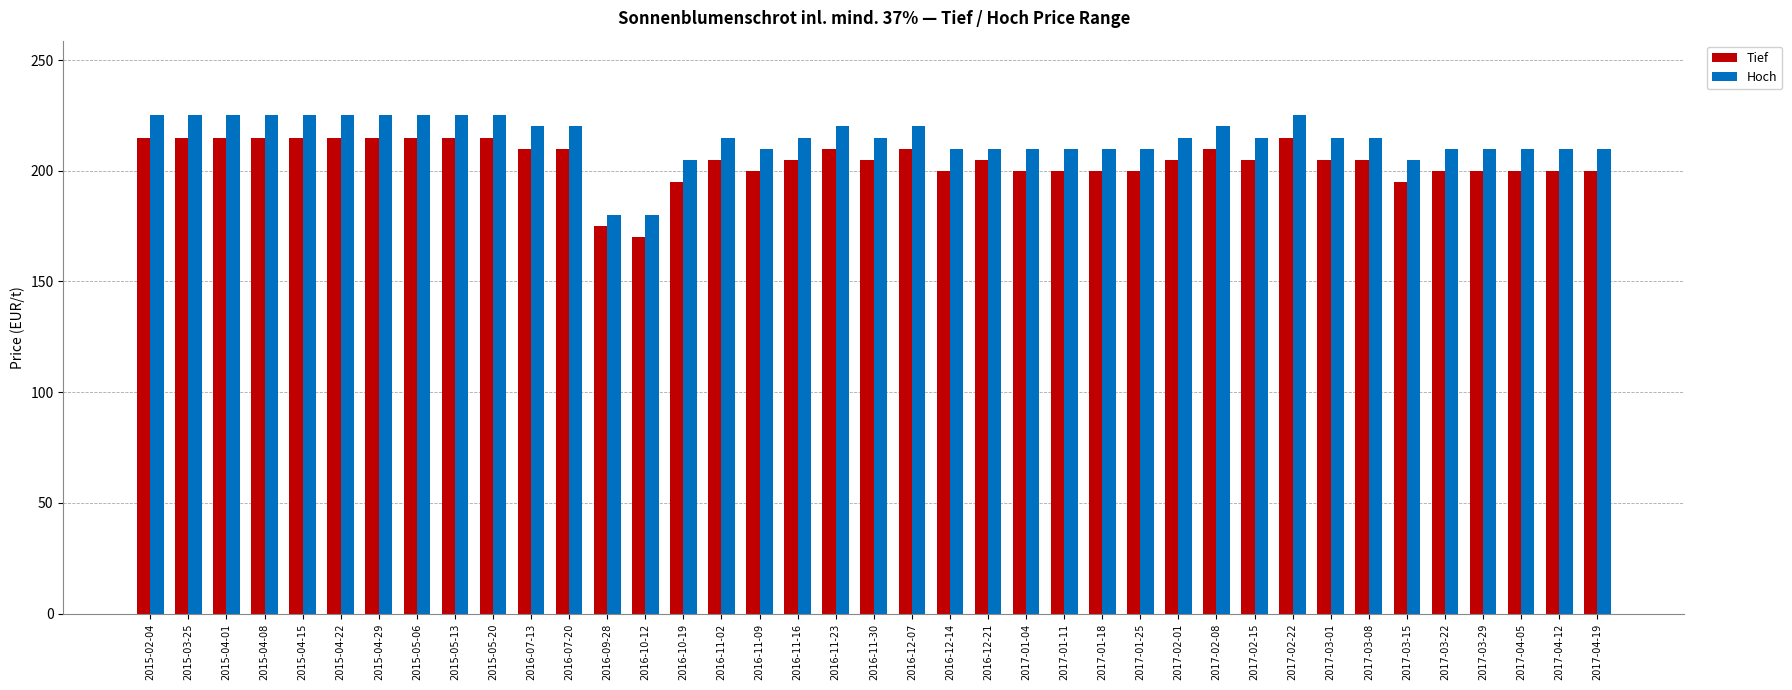

Reading left to right, list all the values displayed in this chart.

Tief: 2015-02-04=215	2015-03-25=215	2015-04-01=215	2015-04-08=215	2015-04-15=215	2015-04-22=215	2015-04-29=215	2015-05-06=215	2015-05-13=215	2015-05-20=215	2016-07-13=210	2016-07-20=210	2016-09-28=175	2016-10-12=170	2016-10-19=195	2016-11-02=205	2016-11-09=200	2016-11-16=205	2016-11-23=210	2016-11-30=205	2016-12-07=210	2016-12-14=200	2016-12-21=205	2017-01-04=200	2017-01-11=200	2017-01-18=200	2017-01-25=200	2017-02-01=205	2017-02-08=210	2017-02-15=205	2017-02-22=215	2017-03-01=205	2017-03-08=205	2017-03-15=195	2017-03-22=200	2017-03-29=200	2017-04-05=200	2017-04-12=200	2017-04-19=200
Hoch: 2015-02-04=225	2015-03-25=225	2015-04-01=225	2015-04-08=225	2015-04-15=225	2015-04-22=225	2015-04-29=225	2015-05-06=225	2015-05-13=225	2015-05-20=225	2016-07-13=220	2016-07-20=220	2016-09-28=180	2016-10-12=180	2016-10-19=205	2016-11-02=215	2016-11-09=210	2016-11-16=215	2016-11-23=220	2016-11-30=215	2016-12-07=220	2016-12-14=210	2016-12-21=210	2017-01-04=210	2017-01-11=210	2017-01-18=210	2017-01-25=210	2017-02-01=215	2017-02-08=220	2017-02-15=215	2017-02-22=225	2017-03-01=215	2017-03-08=215	2017-03-15=205	2017-03-22=210	2017-03-29=210	2017-04-05=210	2017-04-12=210	2017-04-19=210